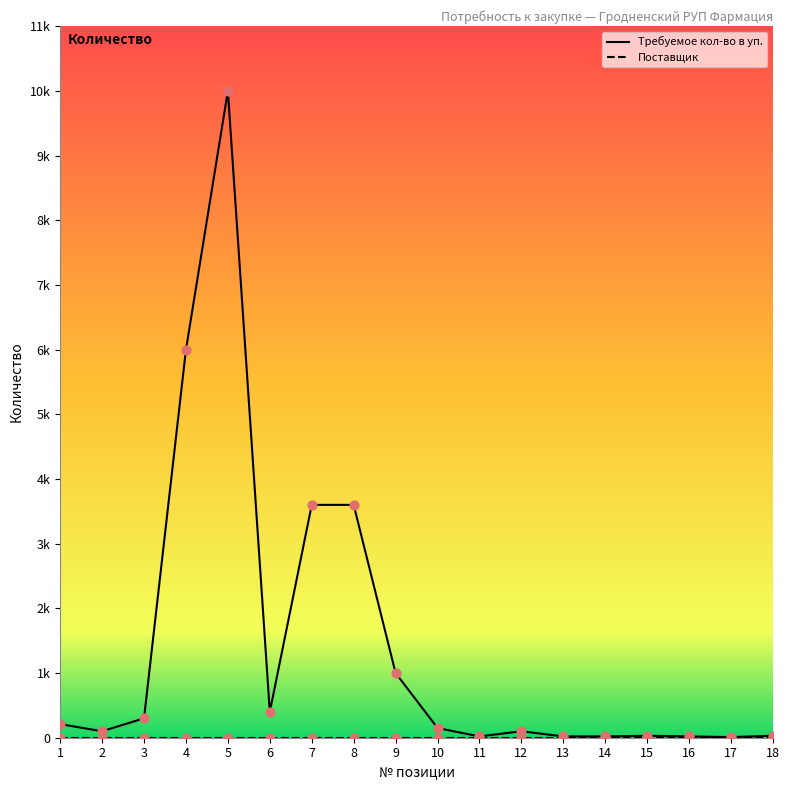

Which series has the largest Y range (max minus min)?

Требуемое кол-во в уп.